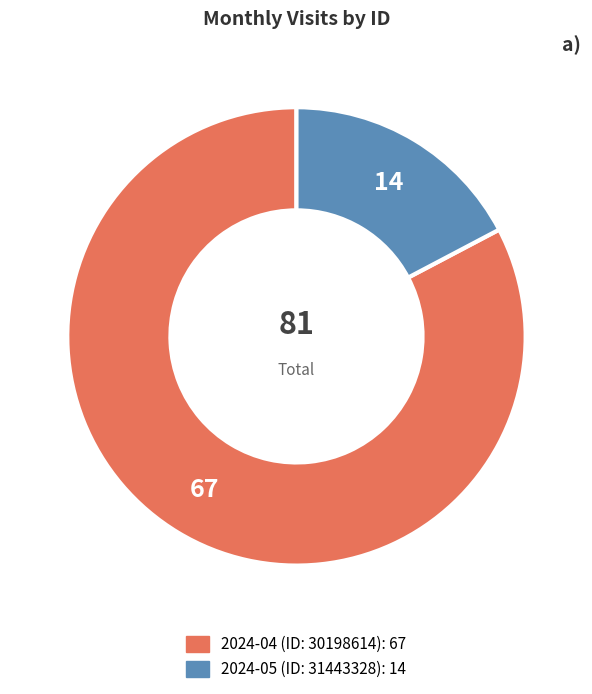

How many segments does this pie chart have?

2